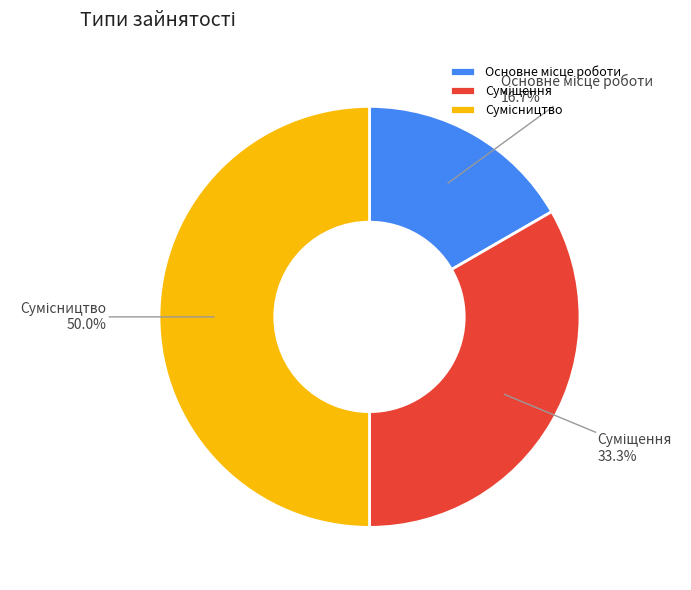

Is there any slice that represents more than half of the pie?

No